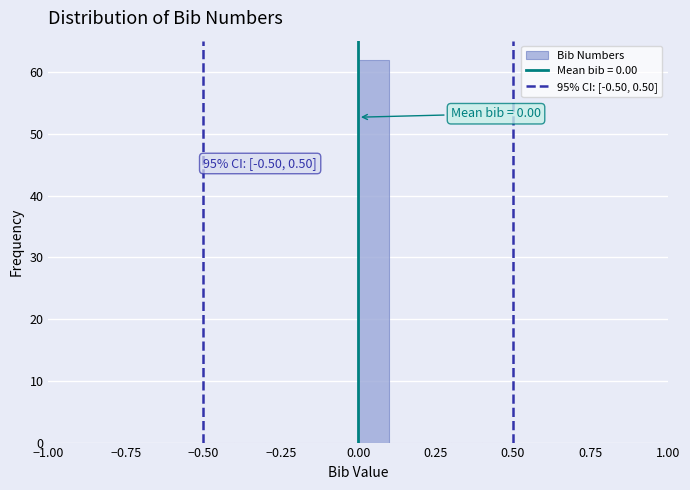

Read against the x-axis, roughly where is the centre of the tallest bar?

0.05